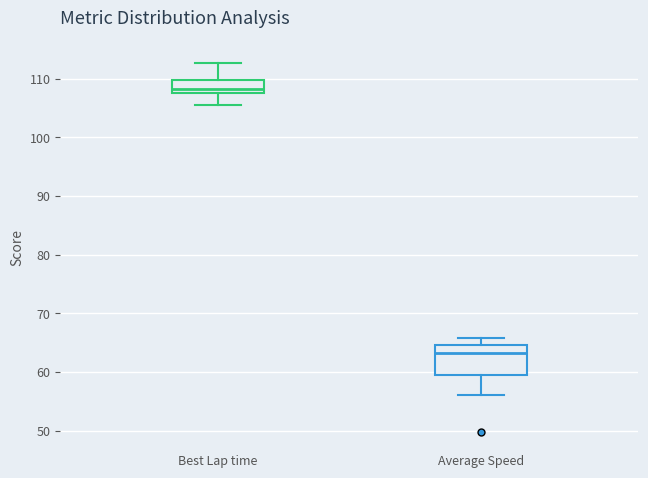

Where does the lower whisker of the box for Best Lap time end on the y-axis? The values are not printed on the chart, so give them approximately, as read against the axis.

105